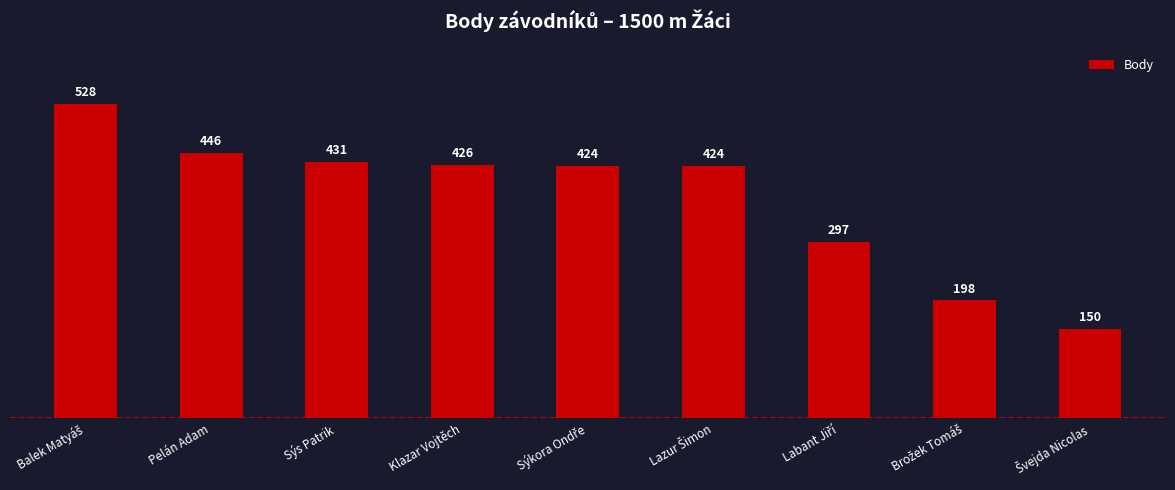

What position from the left is Sýs Patrik?

3